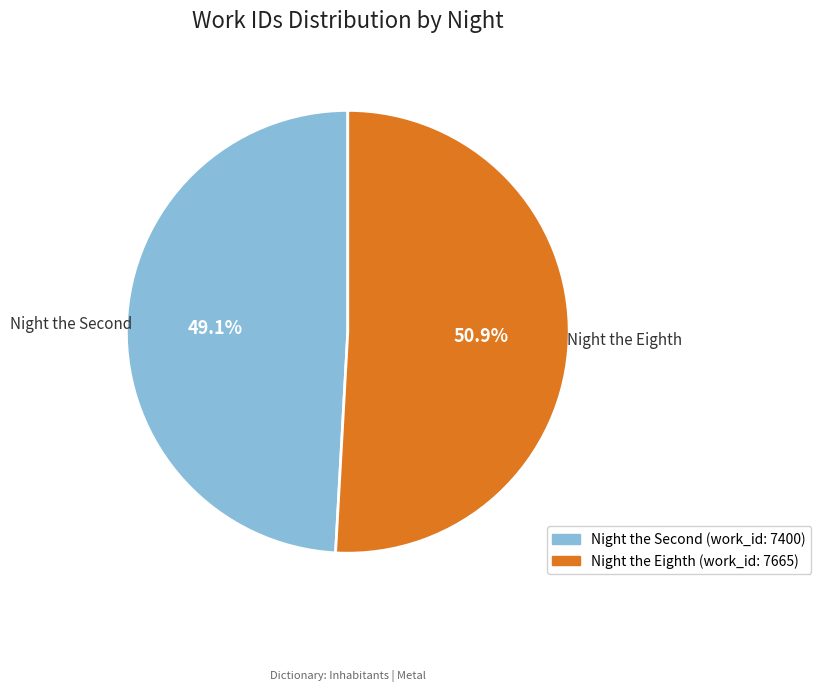

Count the number of slices in the pie.

2